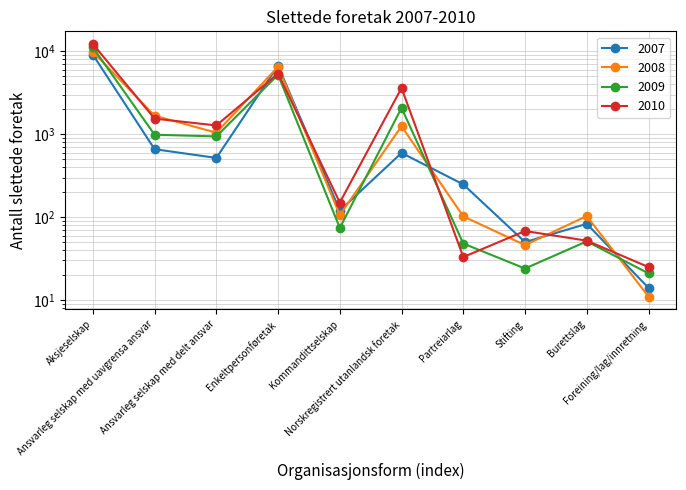

The value of 2007 at Enkeltpersonføretak is 10268. True or false?

False